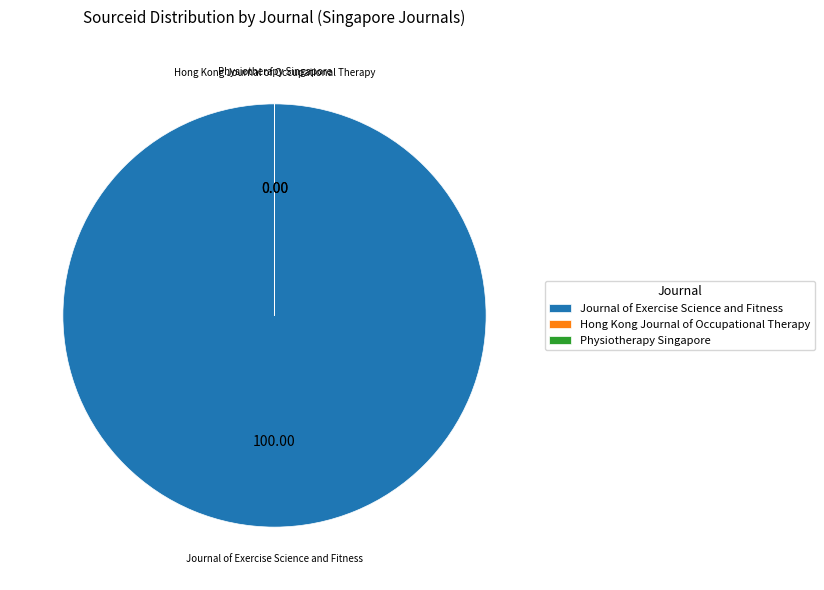

What is the majority slice?

Journal of Exercise Science and Fitness